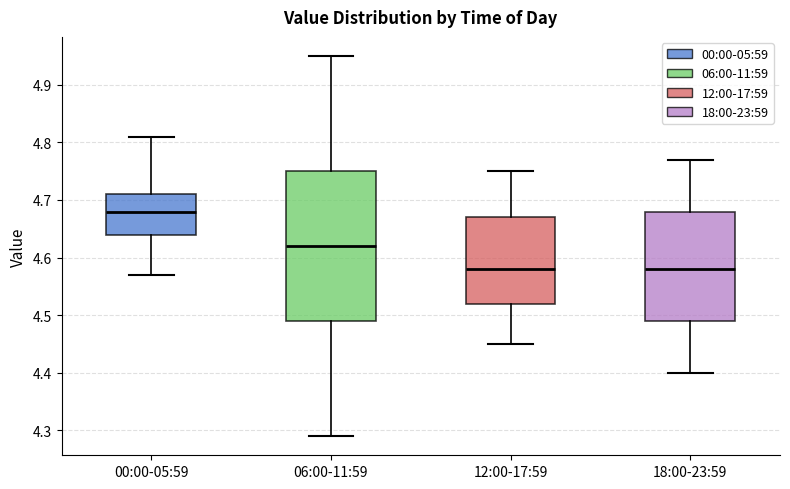

Which box is the tallest, from its lower edge to its upper edge?

06:00-11:59